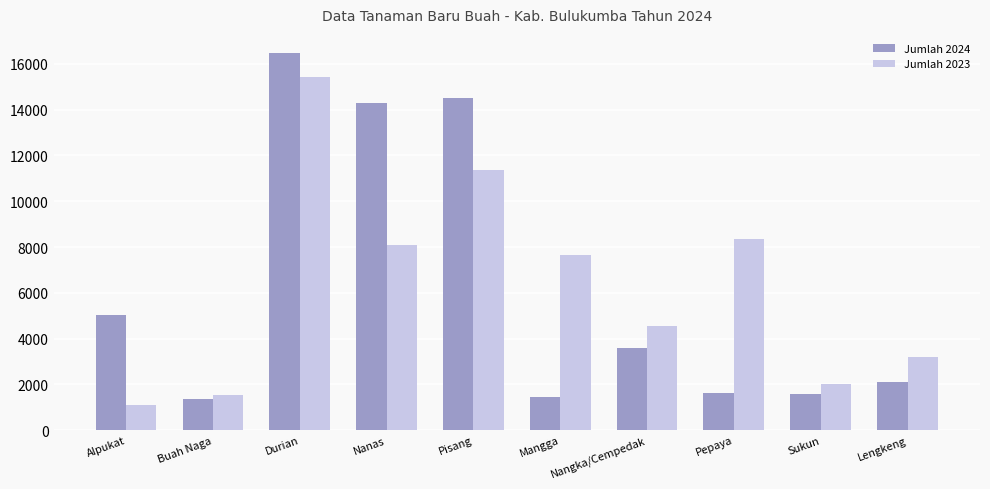

What is the lowest value of the Jumlah 2024 series?

1348